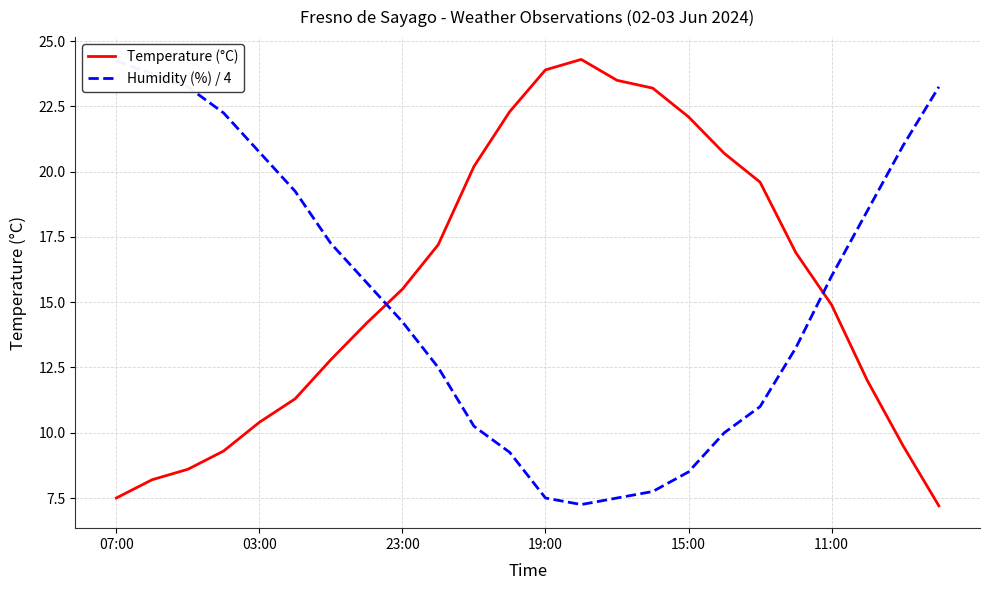

Is it true that Temperature (°C) equals 7.4 at 23:00?

False